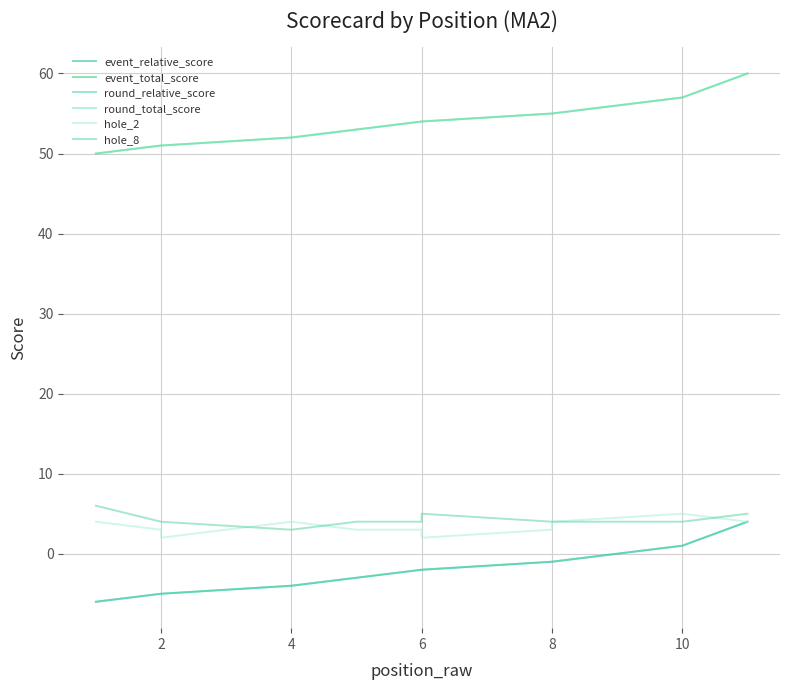

What are all the series names shown in the legend?

event_relative_score, event_total_score, round_relative_score, round_total_score, hole_2, hole_8